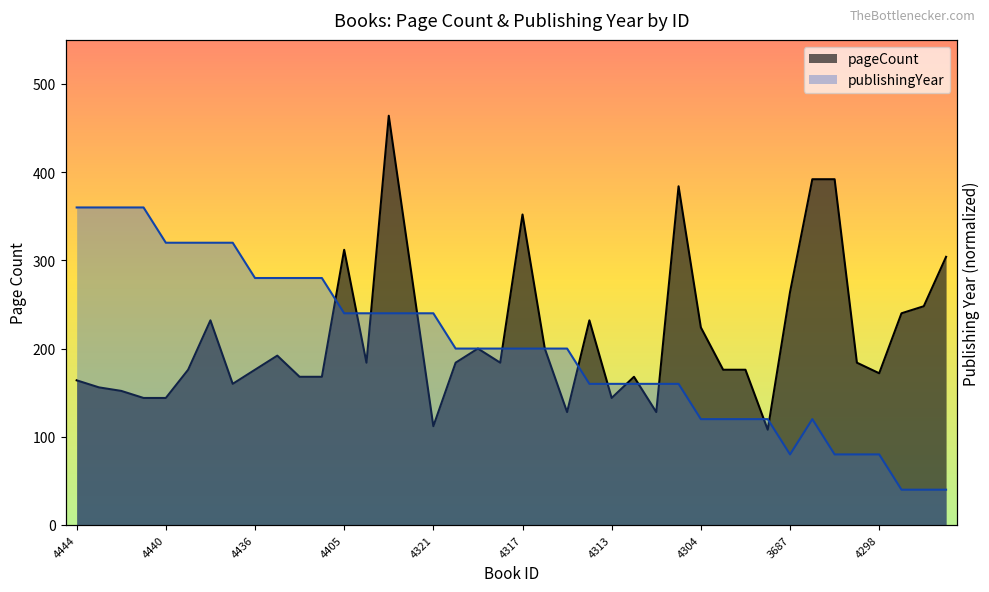

The value of pageCount at 4313 is 94. True or false?

False